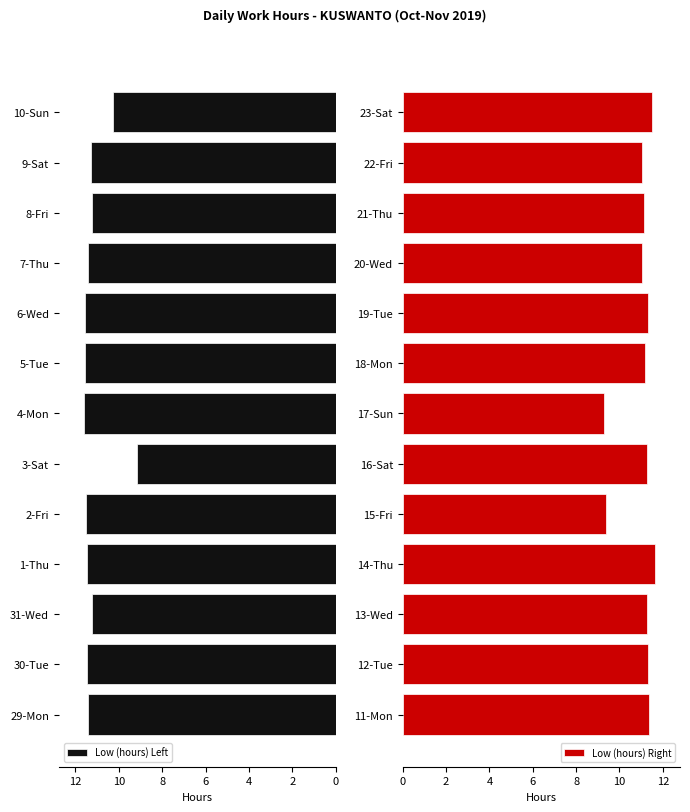

Reading left to right, transcribe all the data shown in this chart.

Low (hours) Left: 11.4	11.5	11.2	11.5	11.5	9.2	11.6	11.6	11.6	11.4	11.3	11.3	10.3
Low (hours) Right: 11.3	11.3	11.3	11.6	9.4	11.3	9.3	11.2	11.3	11.1	11.1	11.1	11.5